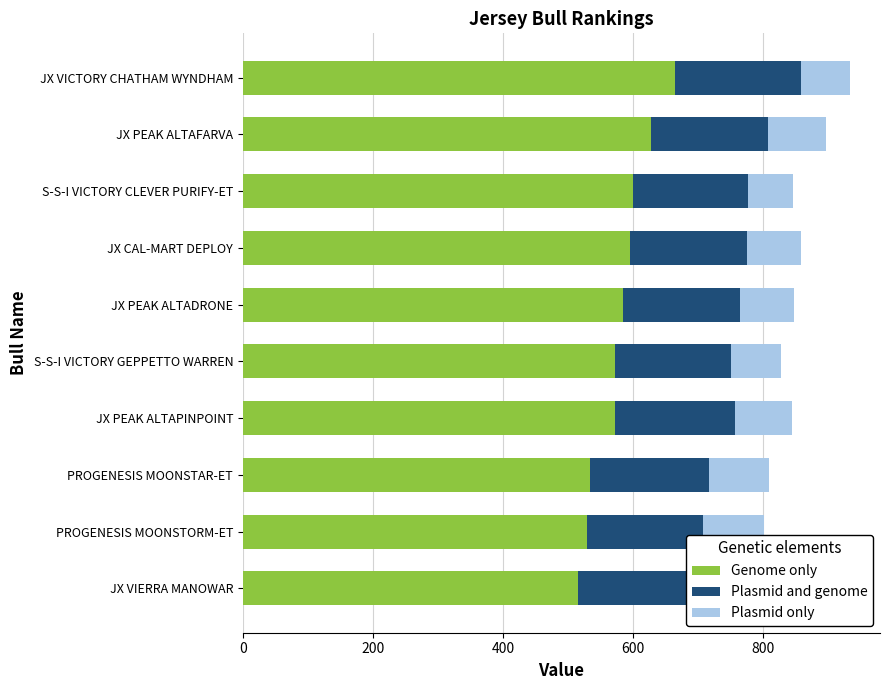

How many categories are shown in the chart?

10